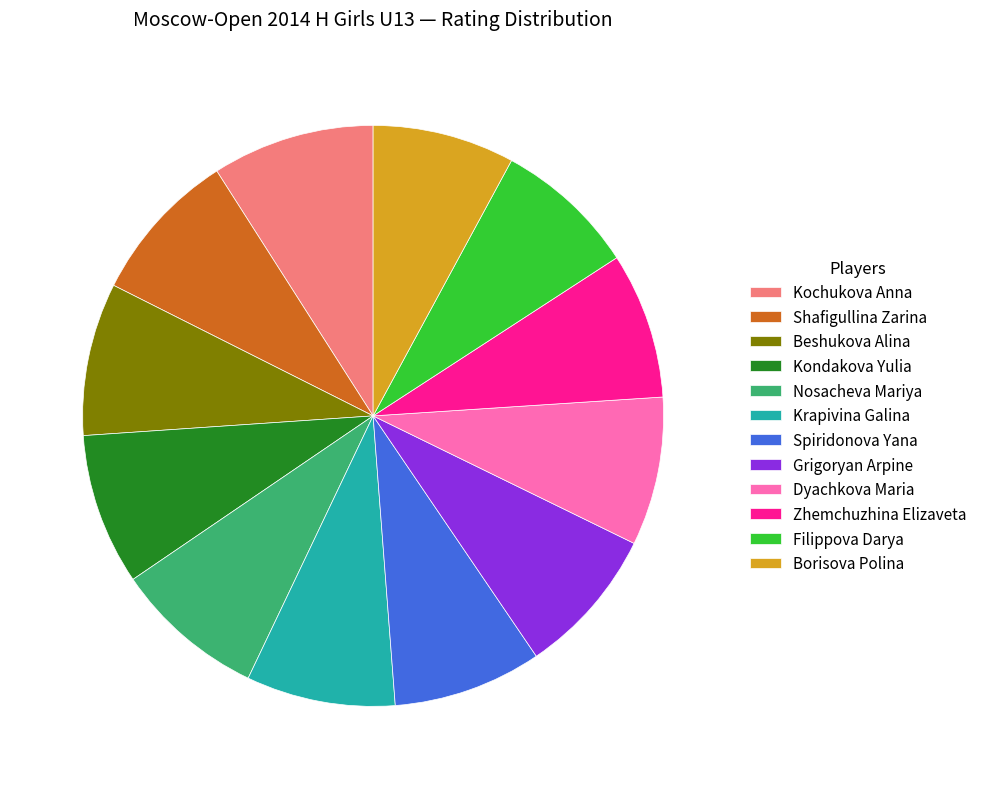

Is there a majority slice in this chart?

No